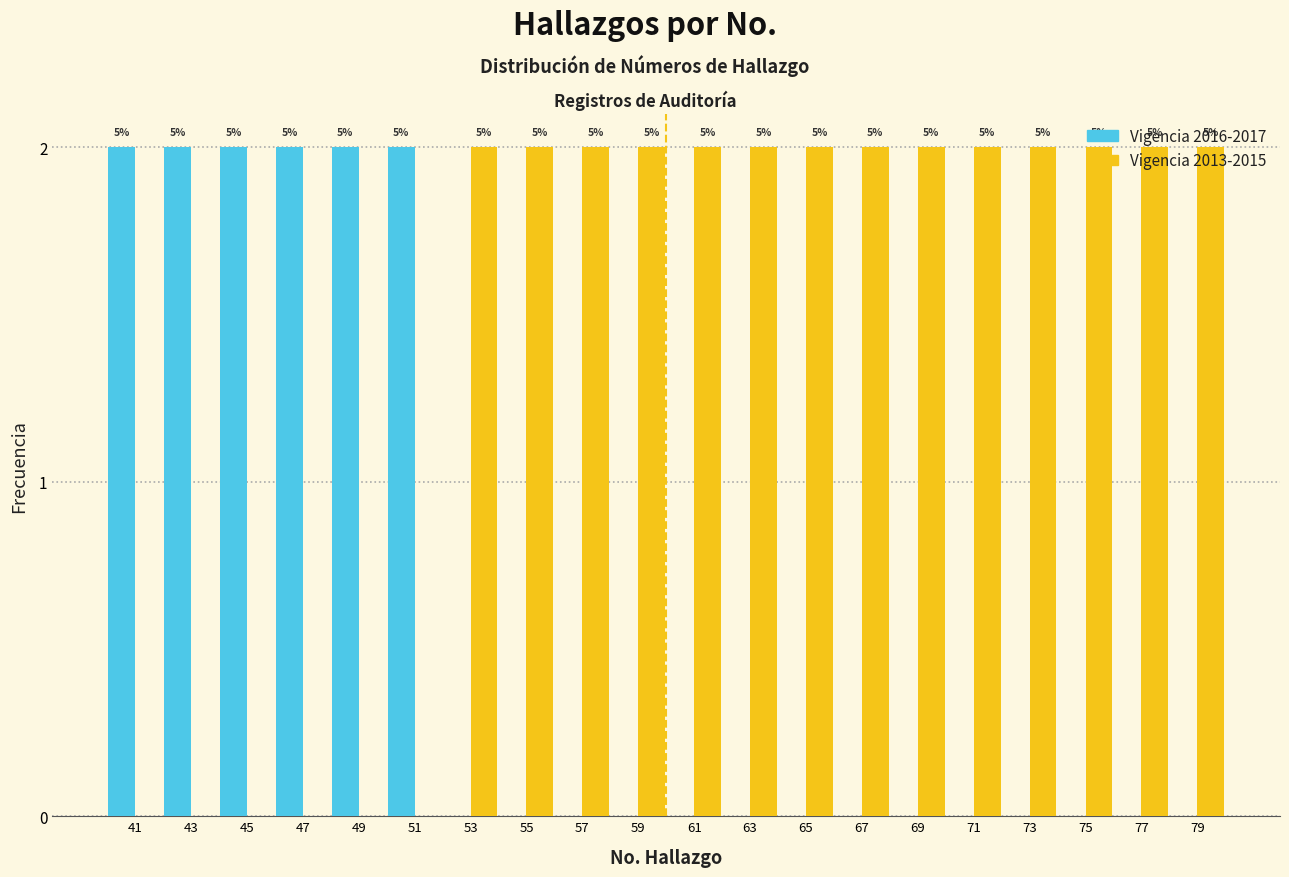

What are all the series names shown in the legend?

Vigencia 2016-2017, Vigencia 2013-2015